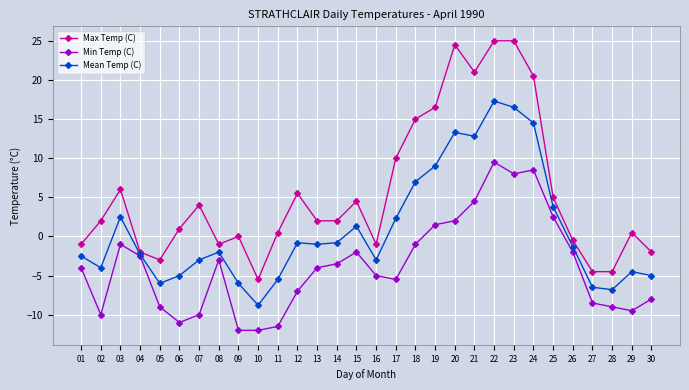

Count the number of data series in this chart.

3